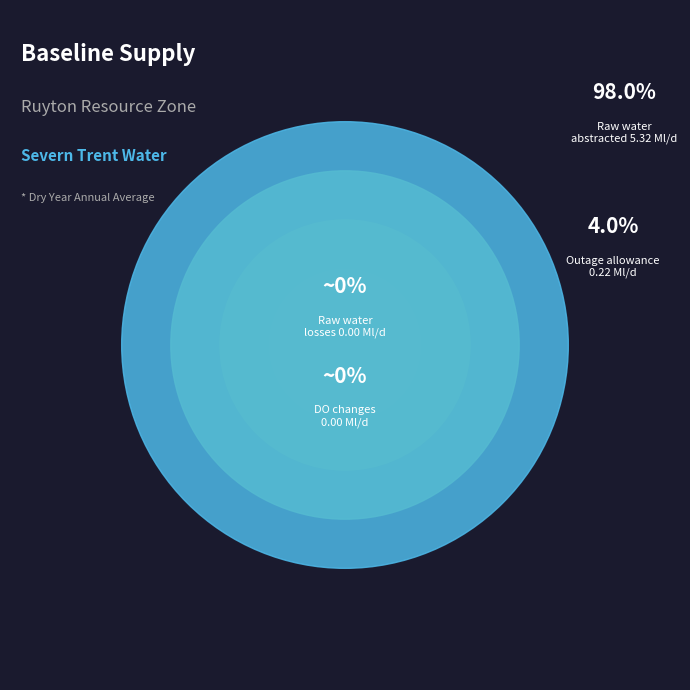

Does any single category account for the majority?

Yes